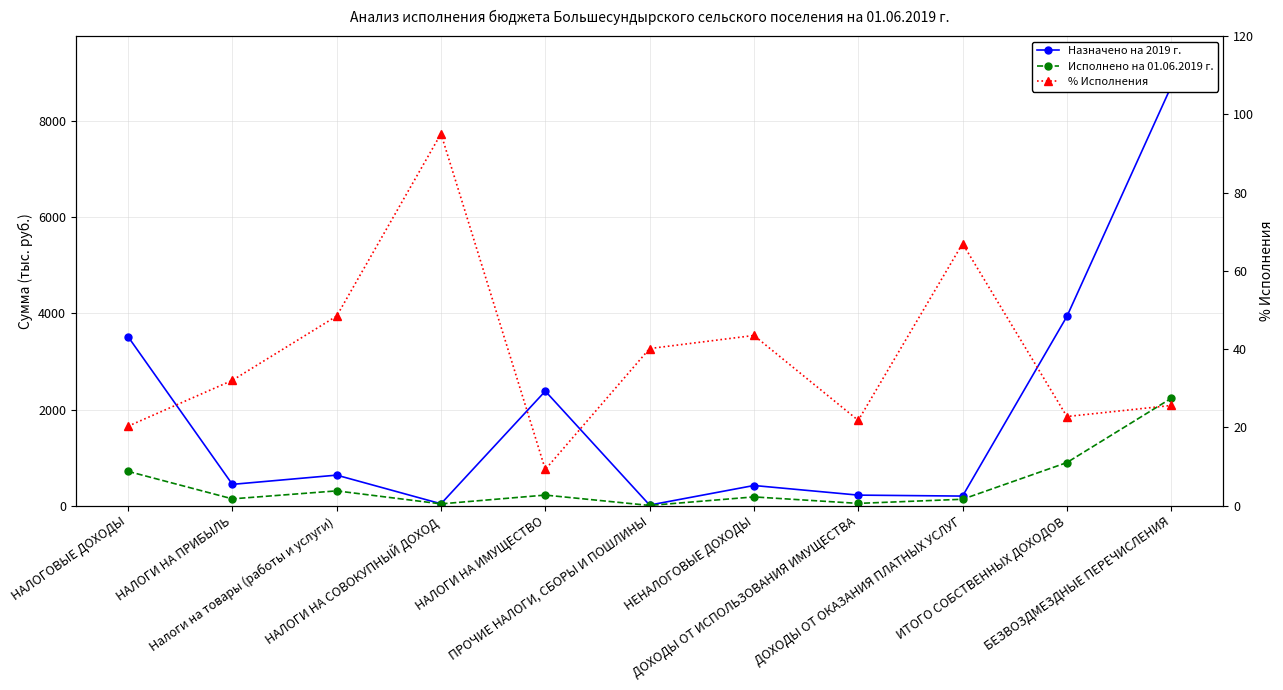

What position from the right is ДОХОДЫ ОТ ОКАЗАНИЯ ПЛАТНЫХ УСЛУГ?

3